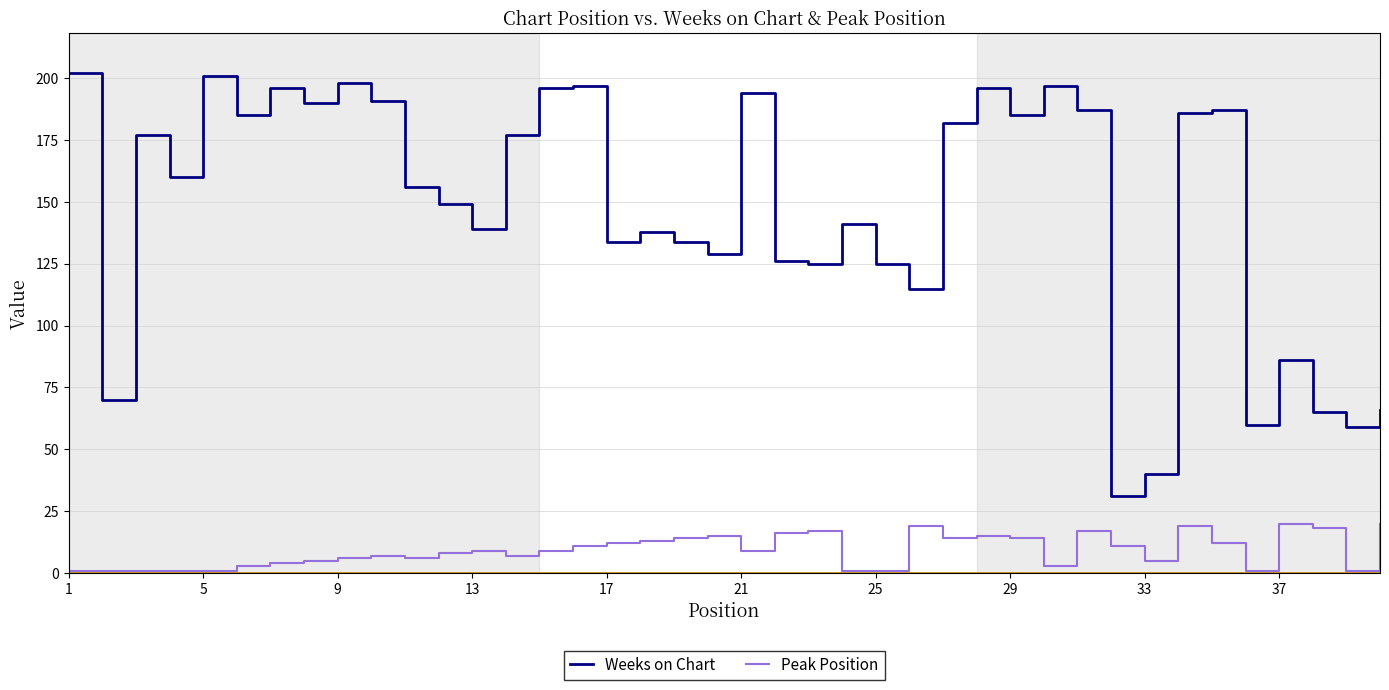

Which series has the largest total across all categories?

Weeks on Chart